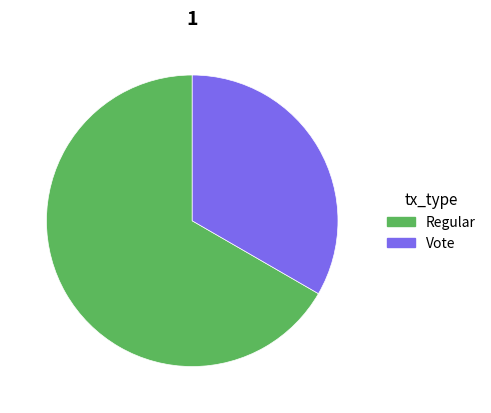

How many segments does this pie chart have?

2